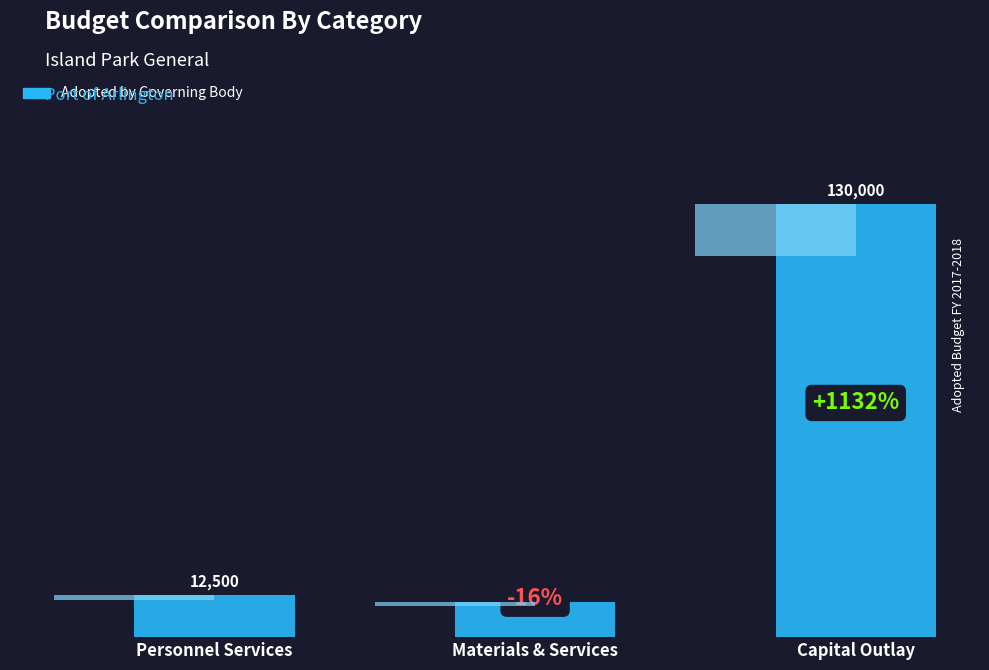

How many data points are less than 12500?

1